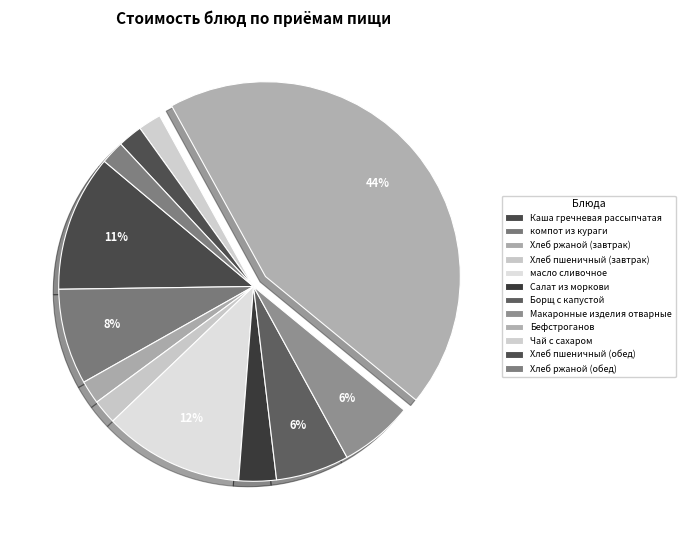

How many segments does this pie chart have?

12